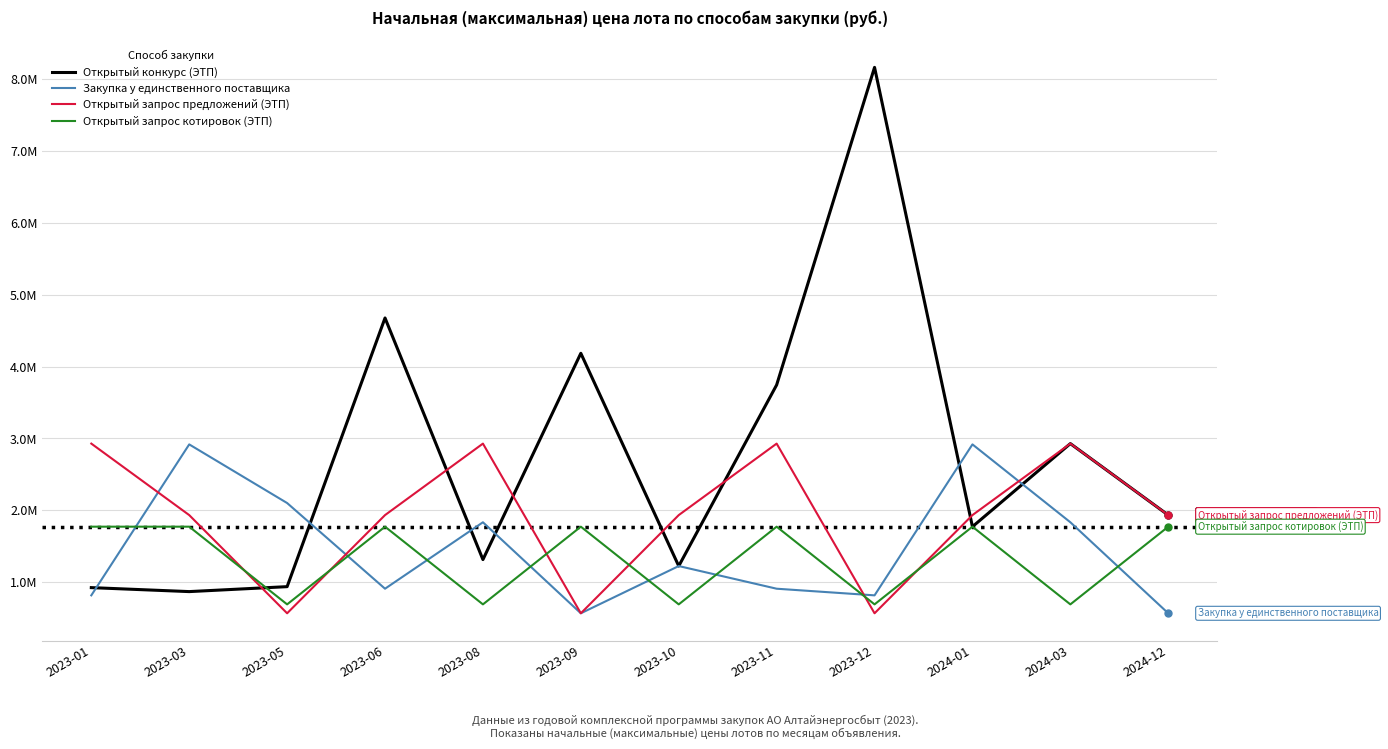

At which category does the chart reach its peak across all series?

2023-12